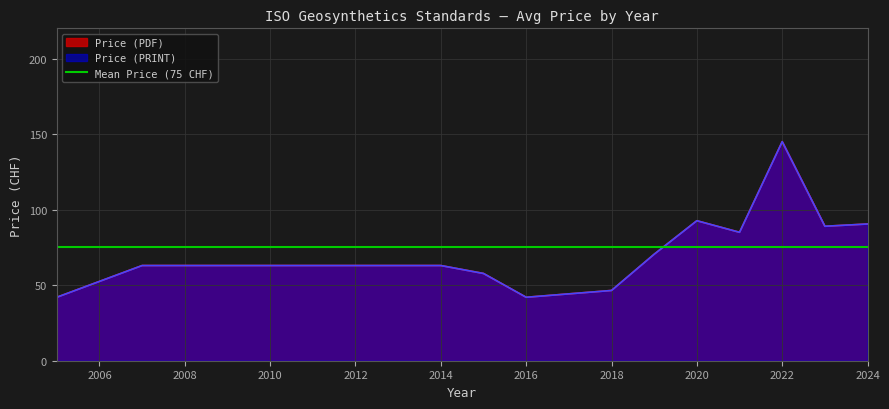

At which category is the sum across all series the highest?

2022